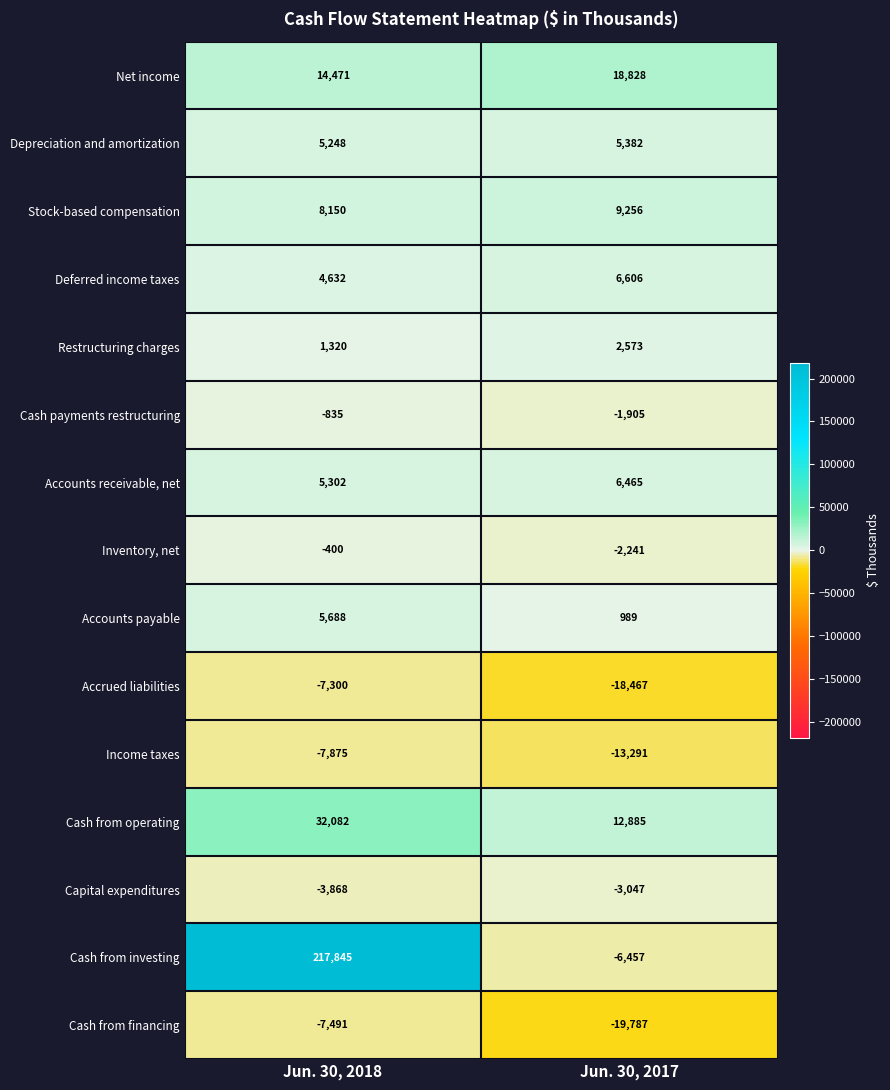

At which category is the sum across all series the highest?

Jun. 30, 2018